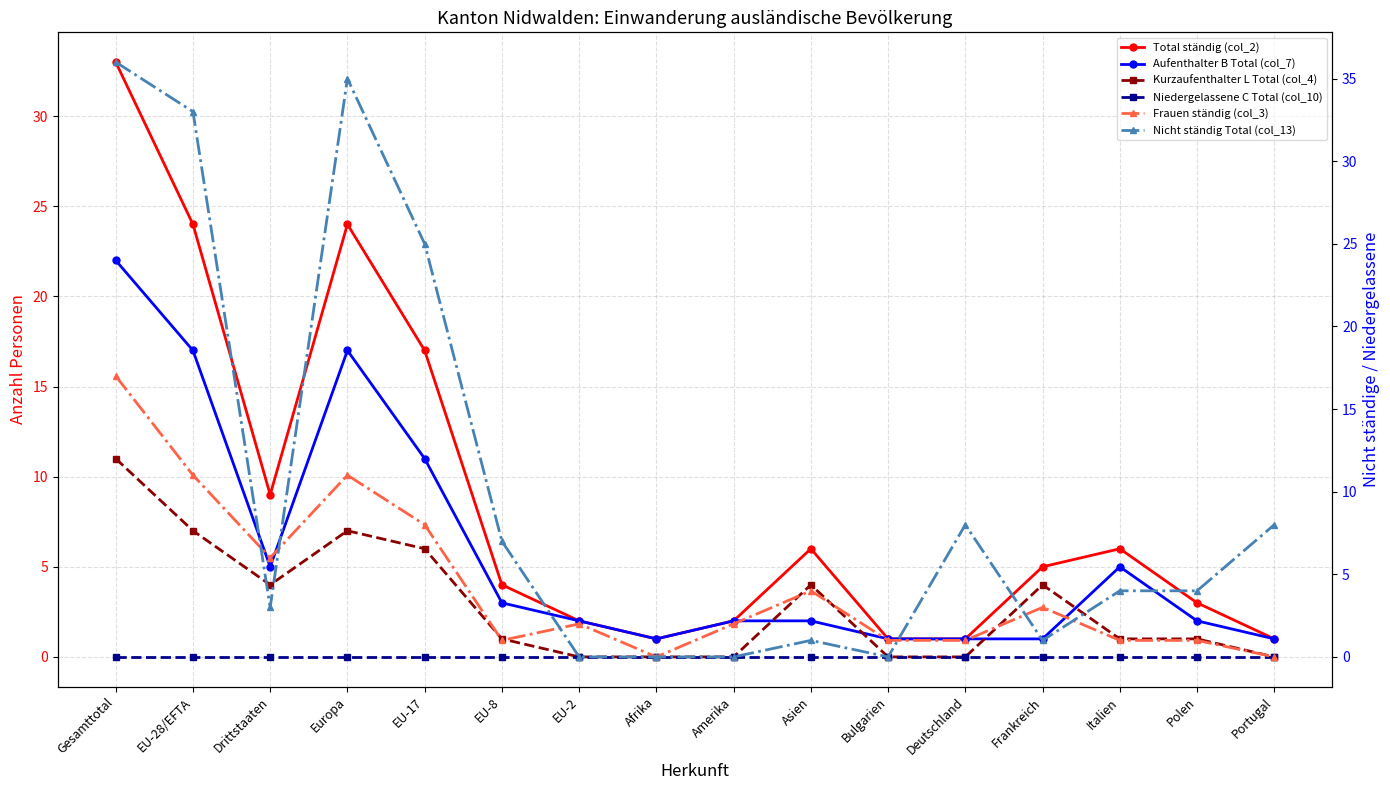

How many positive values does the Kurzaufenthalter L Total (col_4) series have?

10